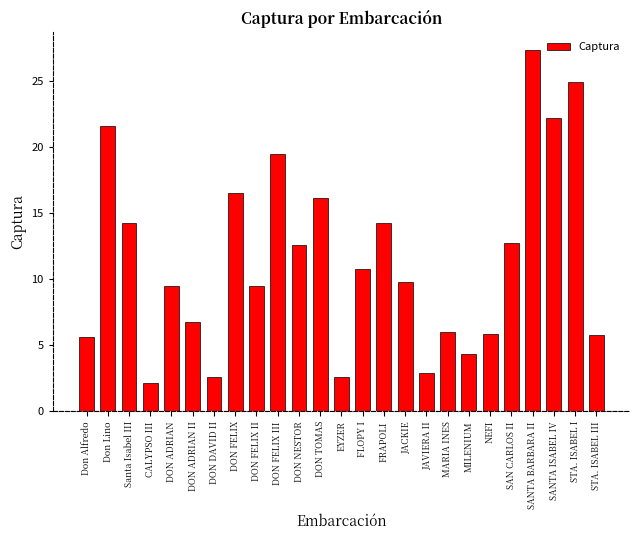

Which label corresponds to the largest value in the chart?

SANTA BARBARA II